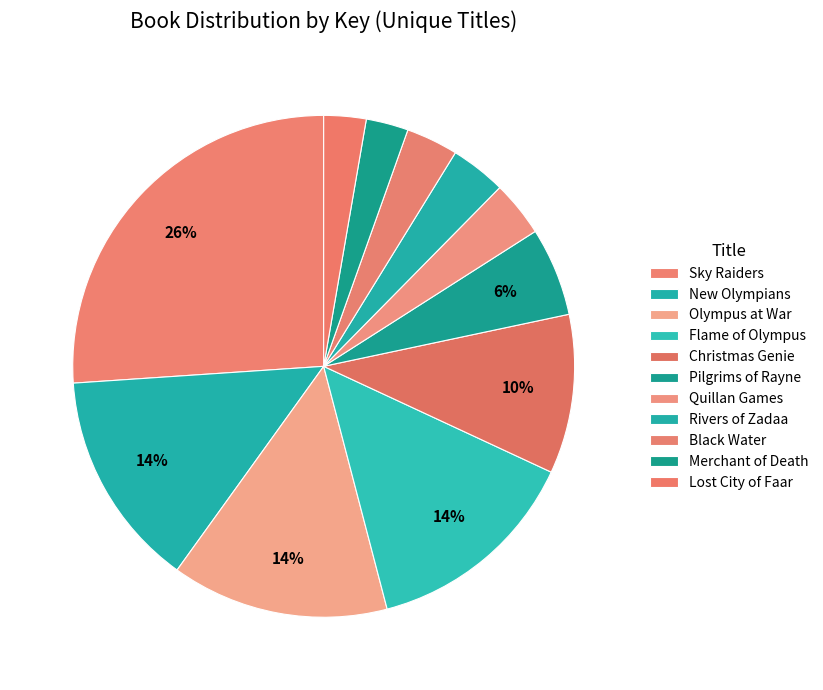

Does Flame of Olympus account for over 50% of the chart?

No